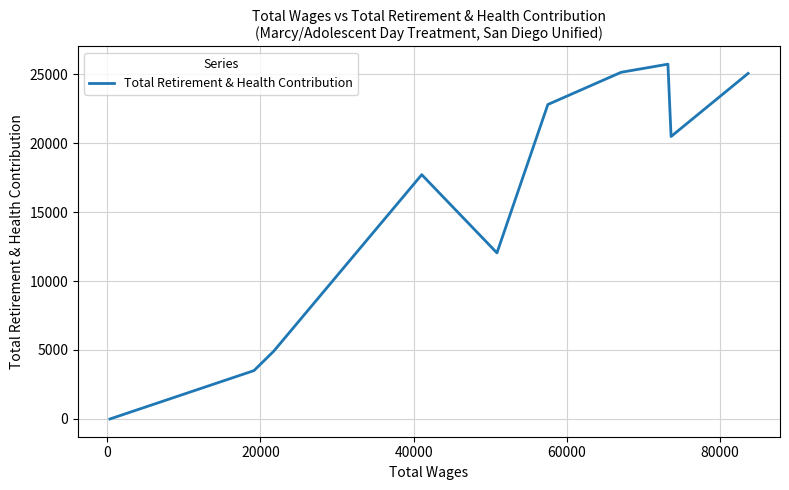

How many points are higher than both their immediate neighbors (excluding endpoints)?

2